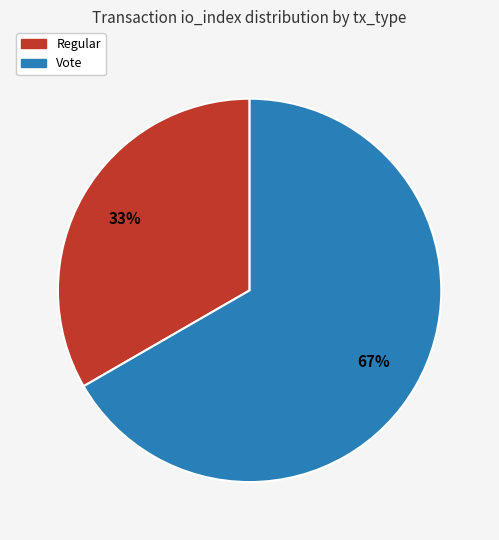

Count the number of slices in the pie.

2